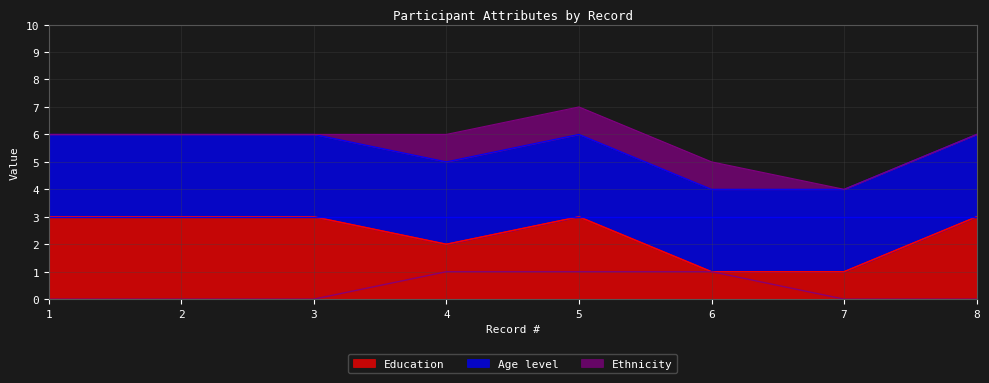

What is the value of the Education point at the 8th from the left?

3